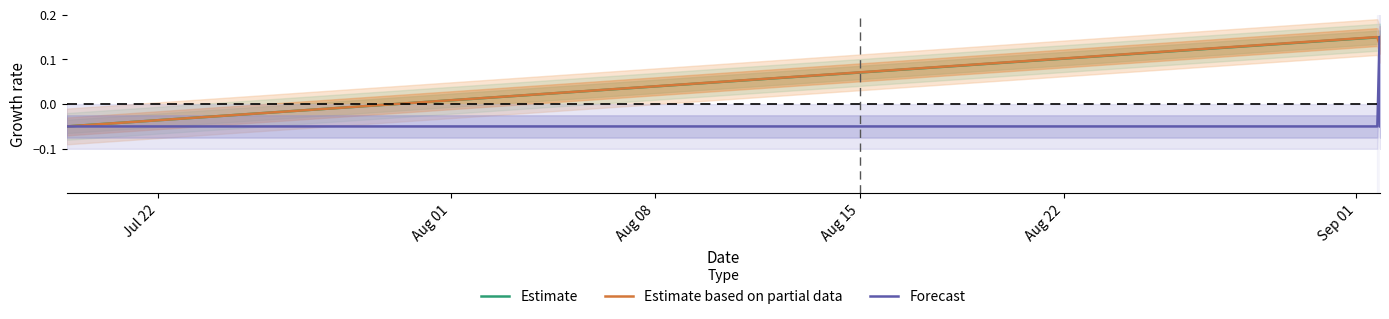

At Sep 01, list the series in order from smallest to largest.

Forecast, Estimate based on partial data, Estimate